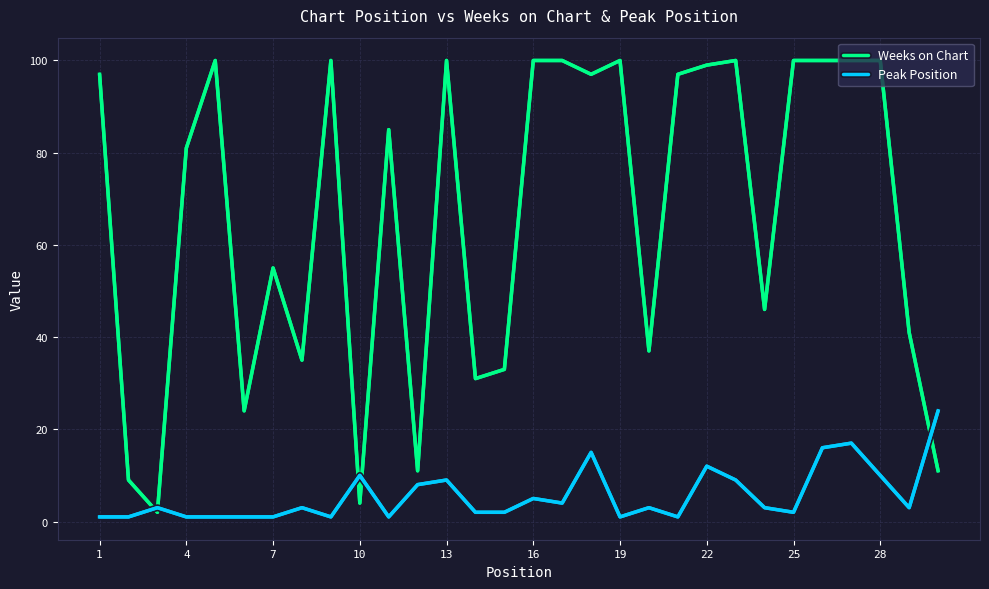

Does the chart have visible grid lines?

Yes